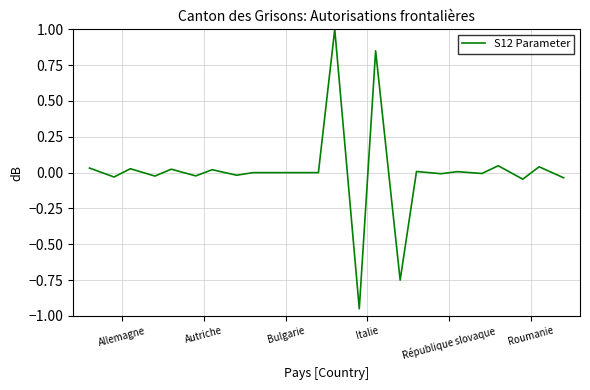

What is the maximum value shown in the chart?

1.0